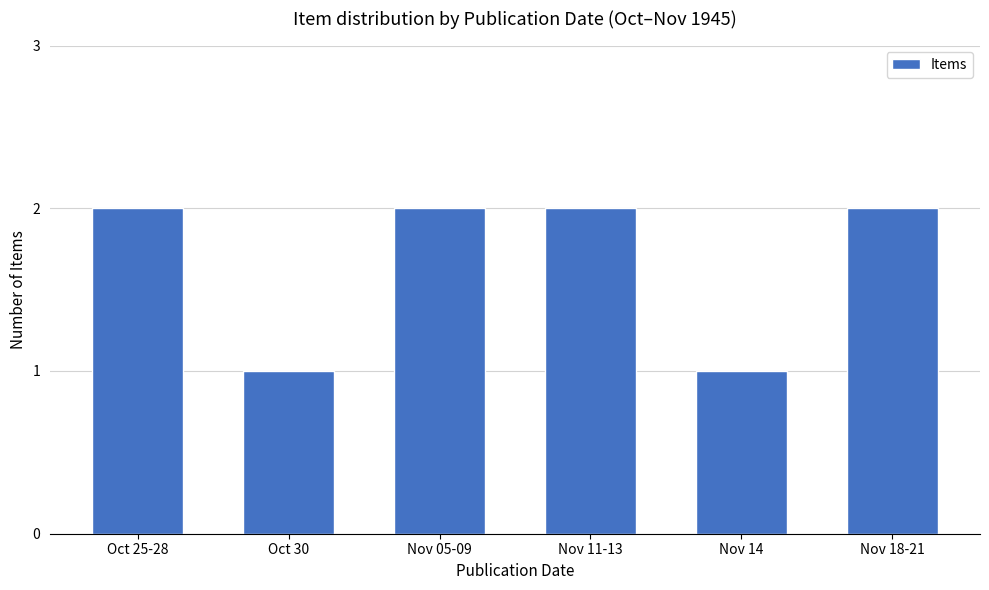

What is the sum of all values?

10